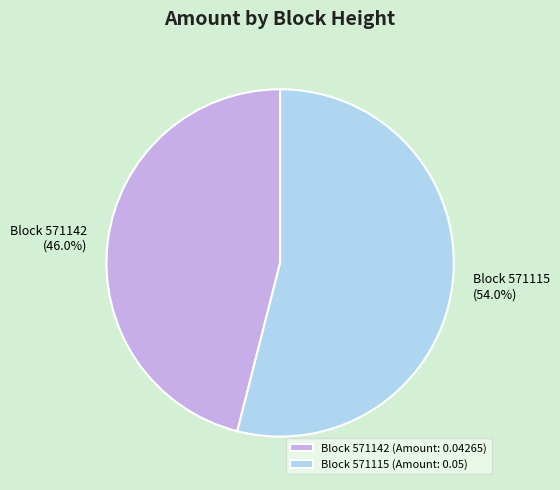

What is the smallest slice in the pie chart?

Block 571142 (Amount: 0.04265)